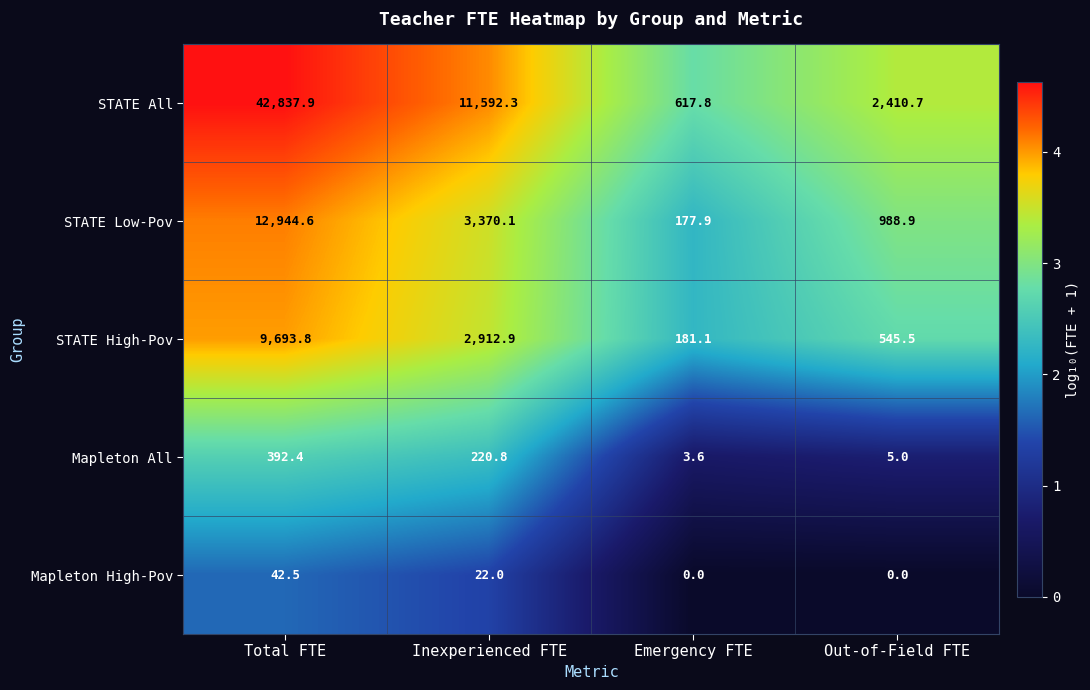

Which series has the largest range (max minus min)?

STATE All